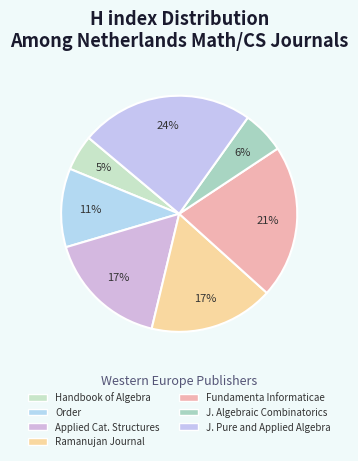

How many segments does this pie chart have?

7